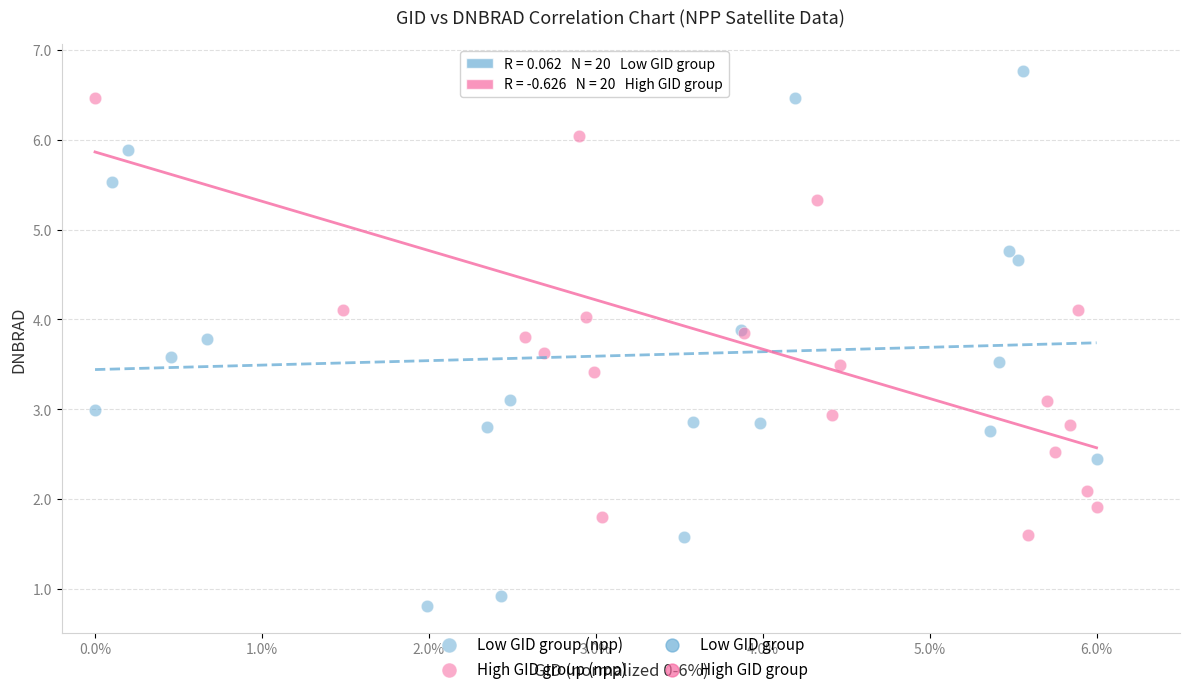

Which series has the widest spread of Y values?

Low GID group (npp)